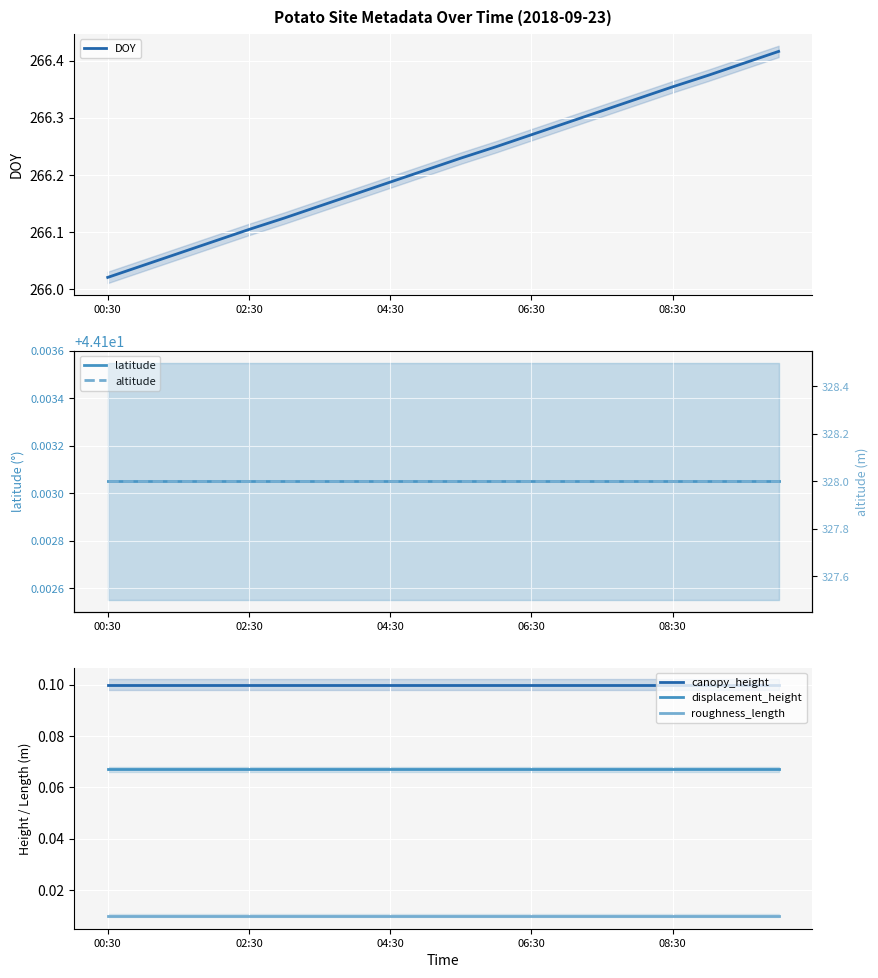

The value of DOY at 5 is 136.3. True or false?

False